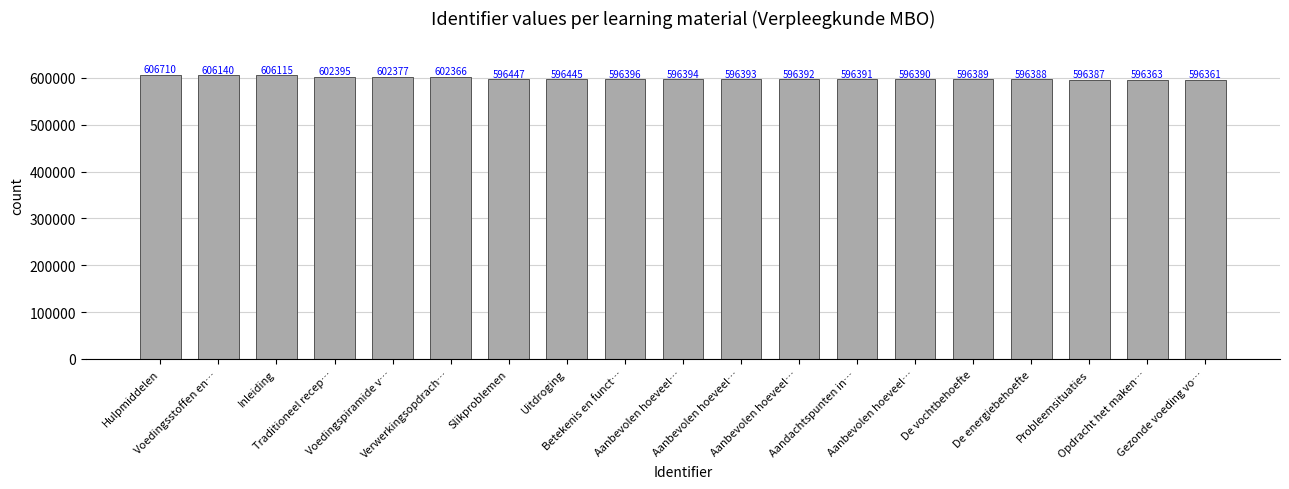

How many bars are there in total?

19